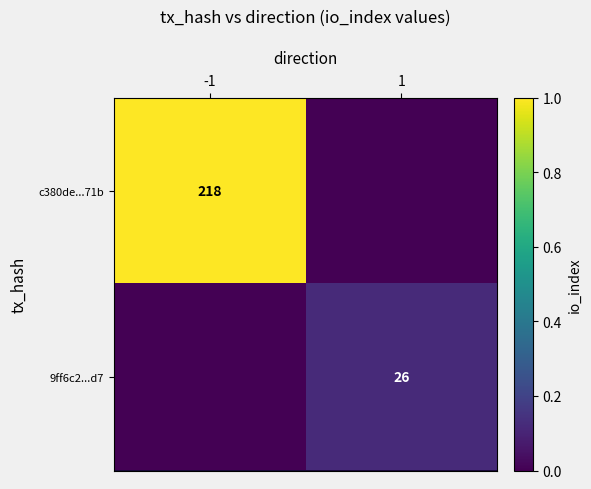

The 9ff6c2...d7 series shows 26 at 1. True or false?

True